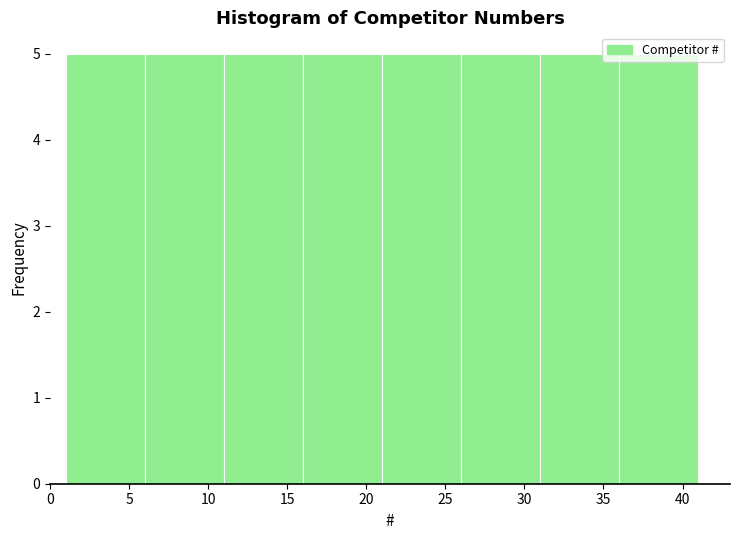

Reading left to right, list every bar in this chart as the range it spans on the x-axis followed by its height. The values are not printed on the chart, so give them approximately, as read against the axis.

1 to 6: 5
6 to 11: 5
11 to 16: 5
16 to 21: 5
21 to 26: 5
26 to 31: 5
31 to 36: 5
36 to 41: 5